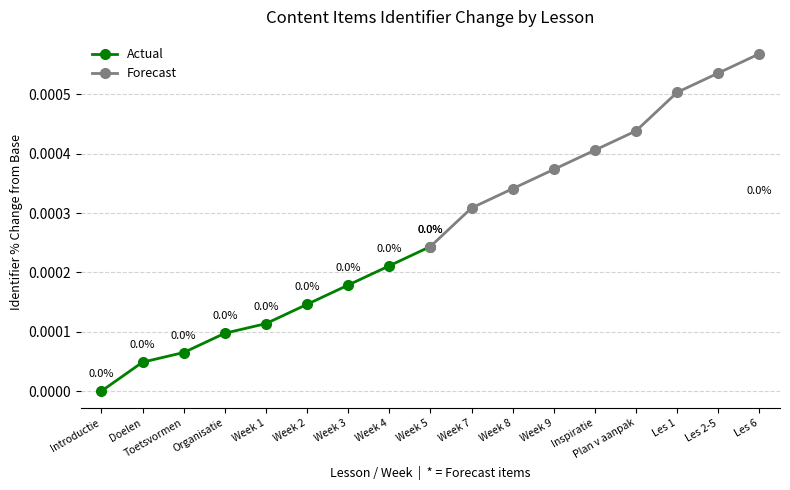

True or false: Actual and Forecast intersect in this chart.

False